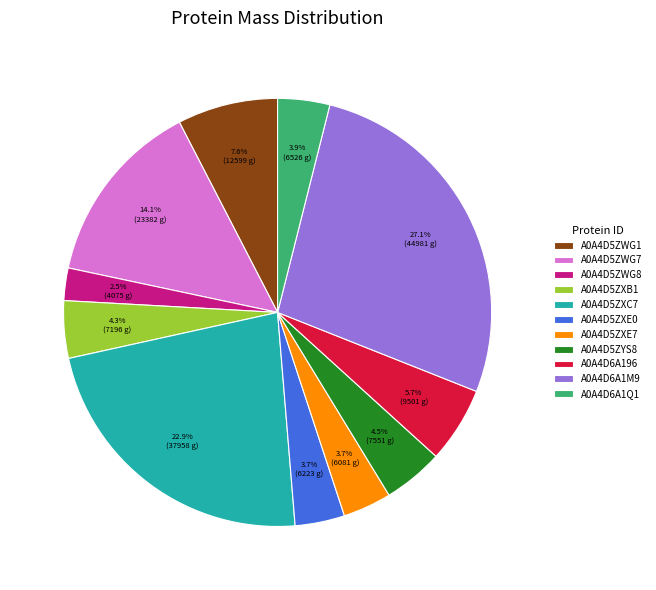

What is the total percentage of A0A4D5ZXE7 and A0A4D5ZYS8?

8.2%